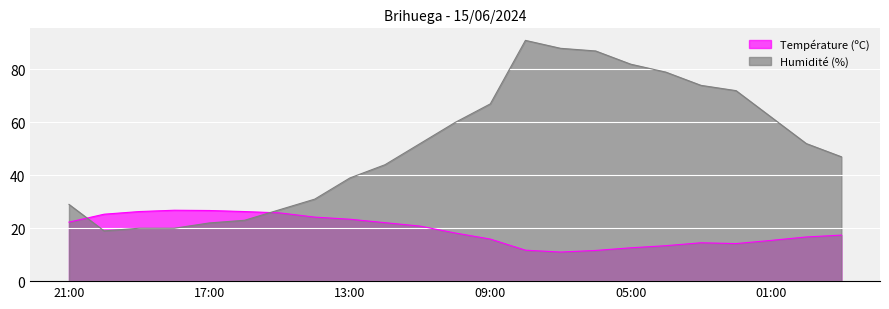

At 15:00, list the series in order from smallest to largest.

Température (ºC), Humidité (%)